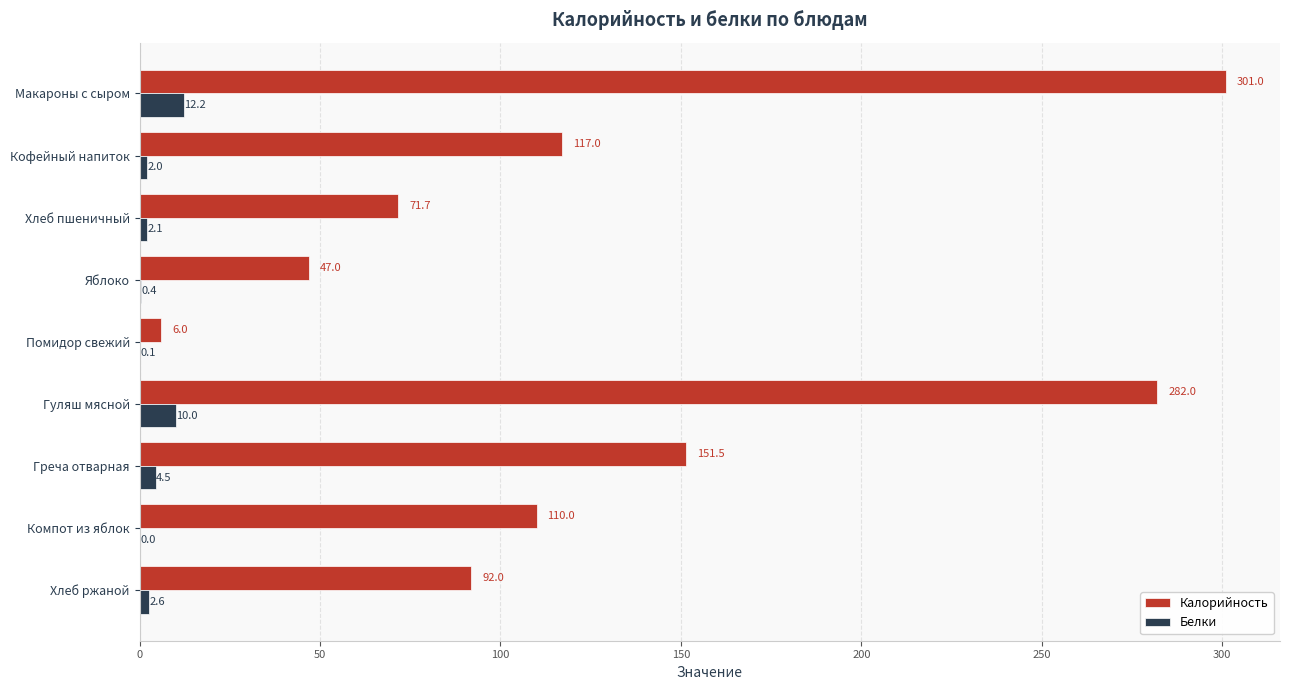

Count the number of data series in this chart.

2